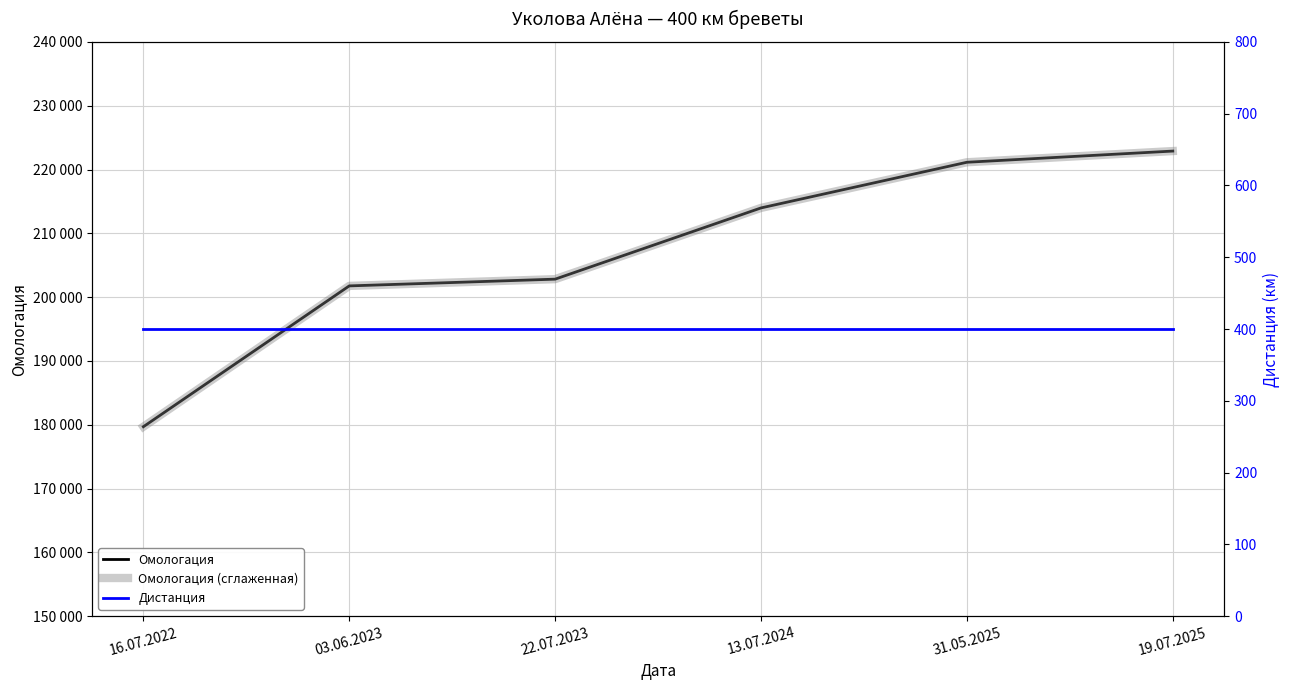

What is the label of the 2nd point from the left?

03.06.2023